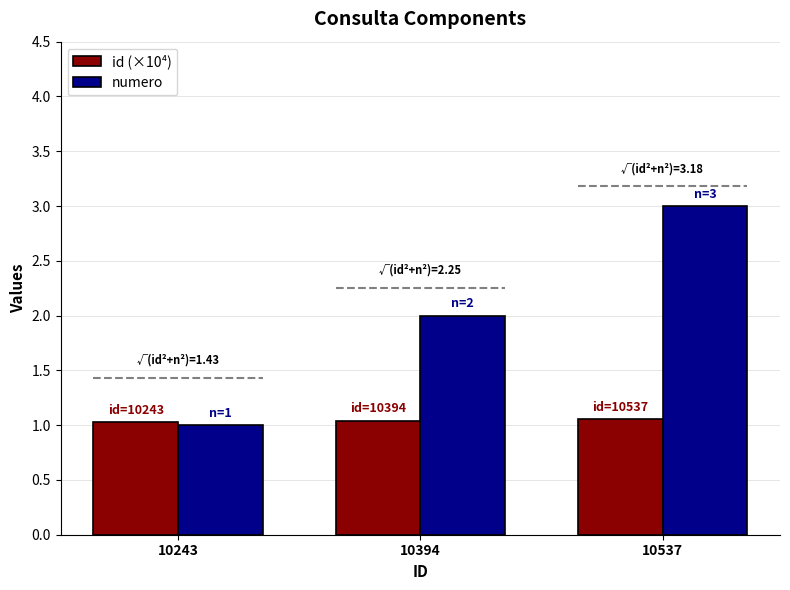

What is the sum of the numero values at 10537 and 10243?

4.0